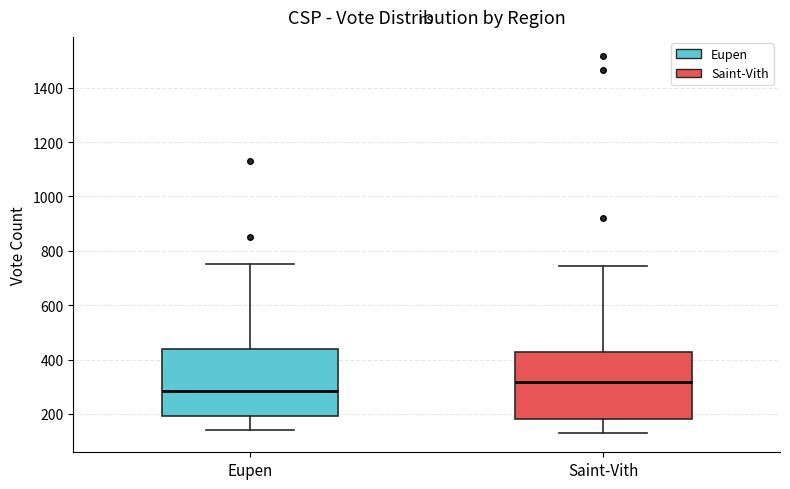

Which box has the highest median line?

Saint-Vith